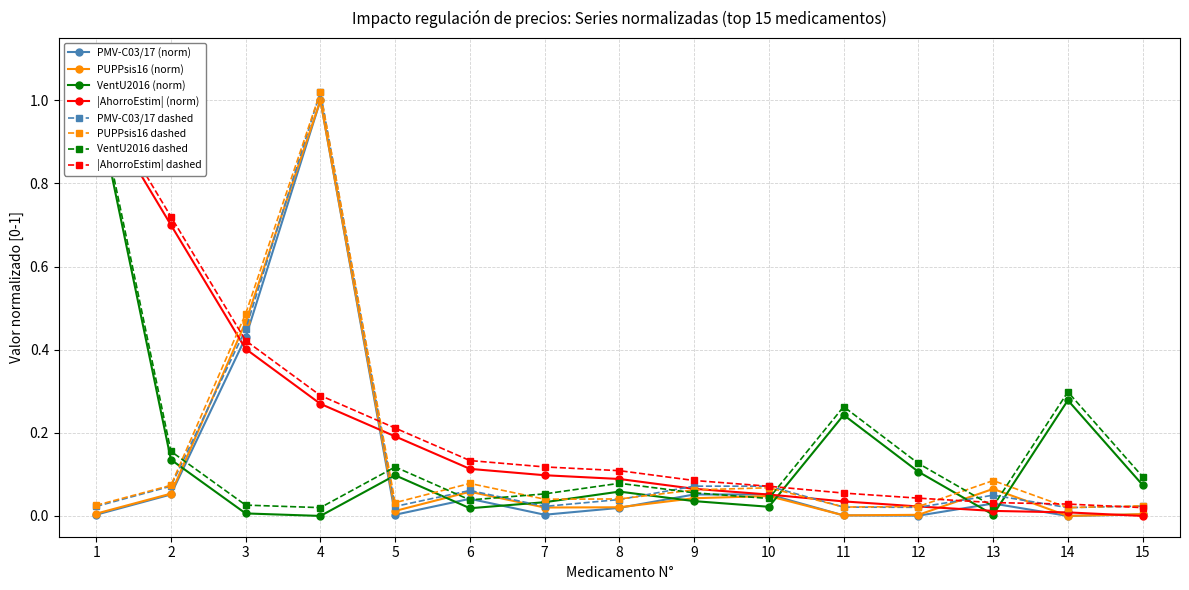

In PUPPsis16, how many points are lower than both neighbors (excluding endpoints)?

4